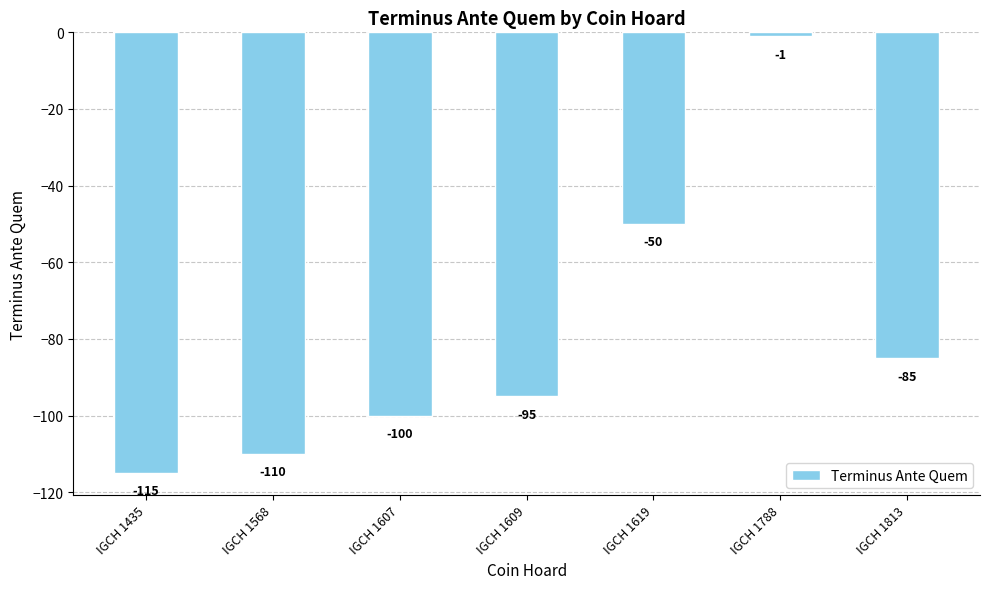

How many values exceed -95?

3